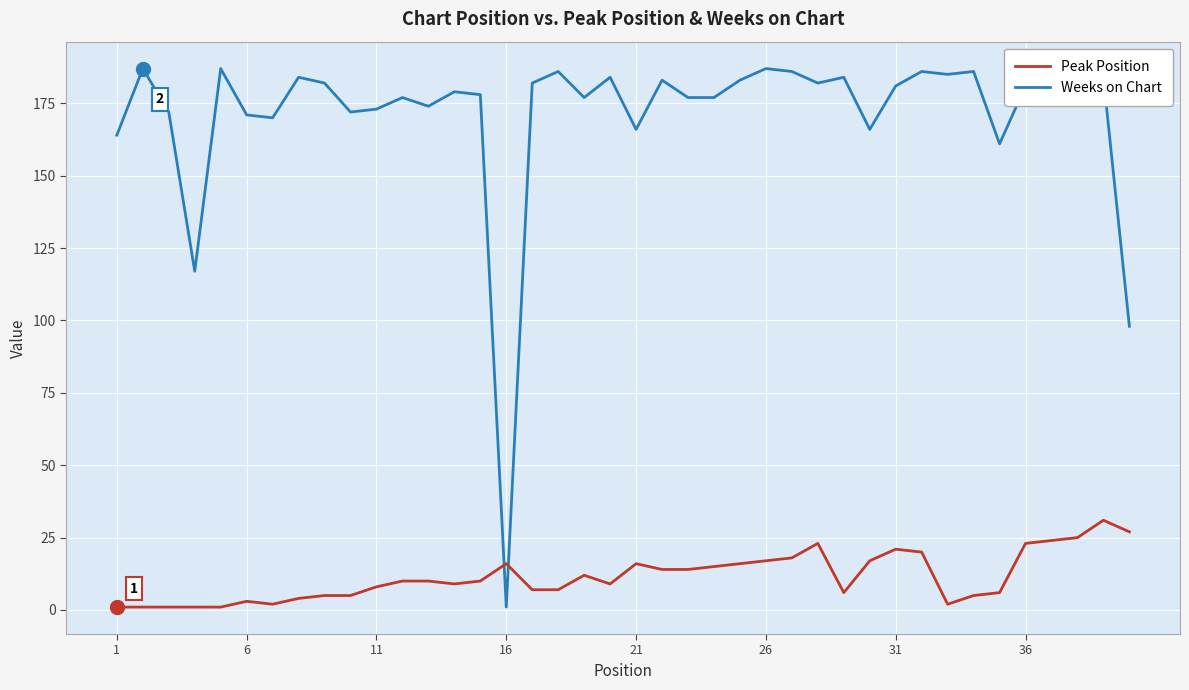

What is the maximum value shown in the chart?

187